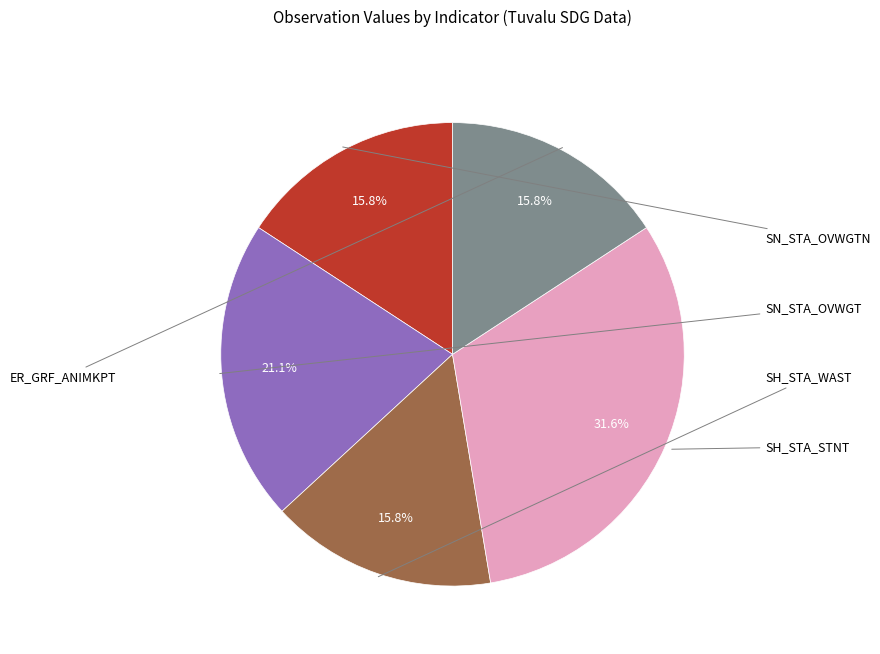

Does any single category account for the majority?

No